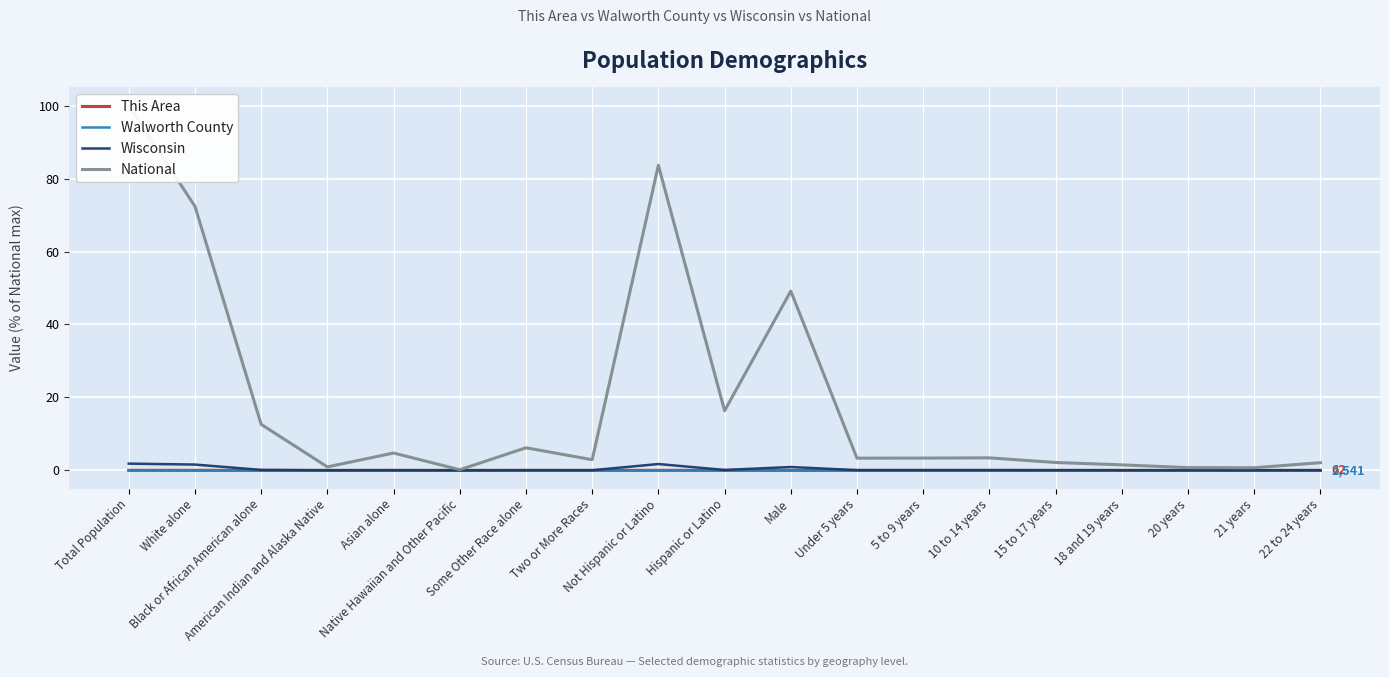

Reading left to right, what are all the values shown in this chart?

This Area: 0.0	0.0	0.0	0.0	0.0	0.0	0.0	0.0	0.0	0.0	0.0	0.0	0.0	0.0	0.0	0.0	0.0	0.0	0.0
Walworth County: 0.0	0.0	0.0	0.0	0.0	0.0	0.0	0.0	0.0	0.0	0.0	0.0	0.0	0.0	0.0	0.0	0.0	0.0	0.0
Wisconsin: 1.8	1.6	0.1	0.0	0.0	0.0	0.0	0.0	1.7	0.1	0.9	0.1	0.1	0.1	0.0	0.0	0.0	0.0	0.0
National: 100.0	72.4	12.6	0.9	4.8	0.2	6.2	2.9	83.7	16.3	49.2	3.3	3.4	3.4	2.2	1.5	0.7	0.7	2.1